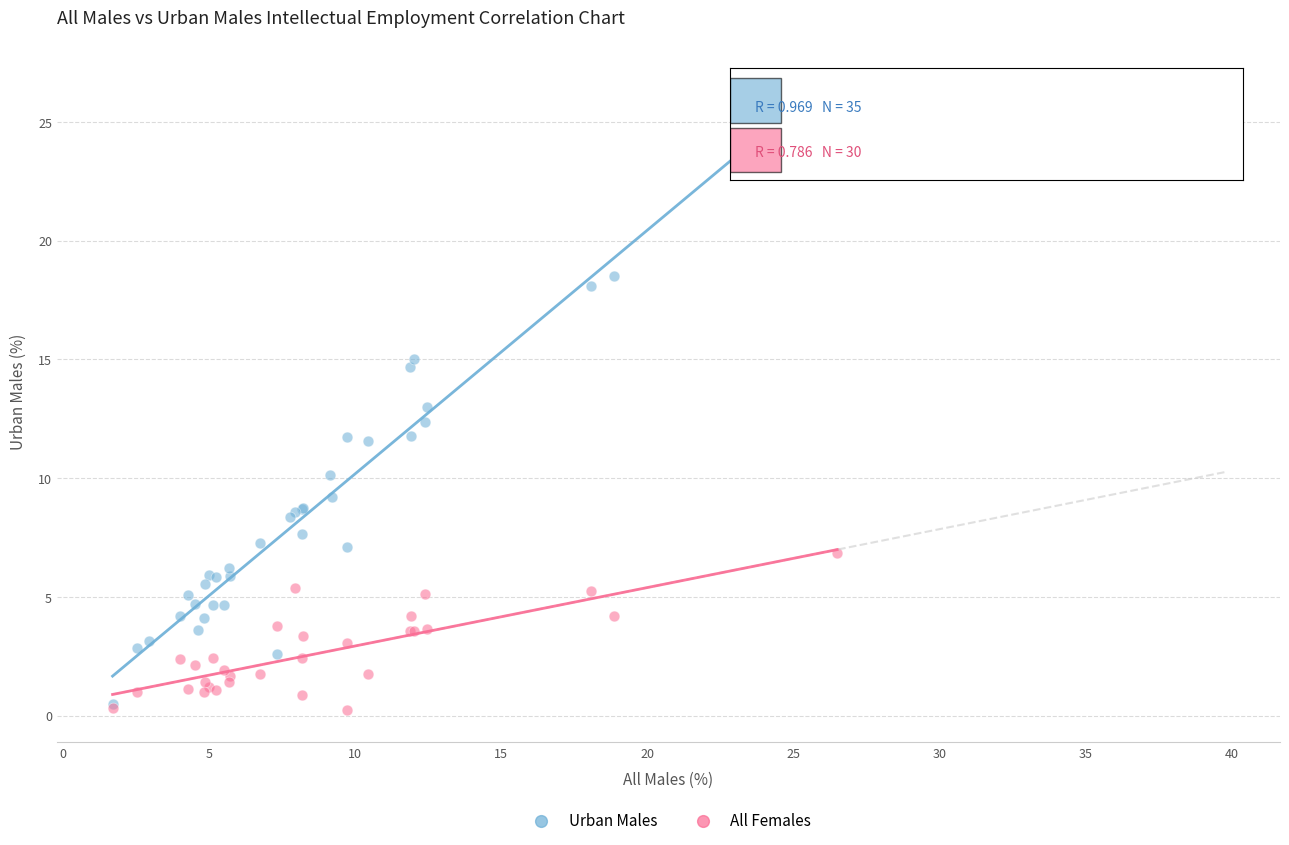

Which series reaches the maximum Y coordinate?

Urban Males